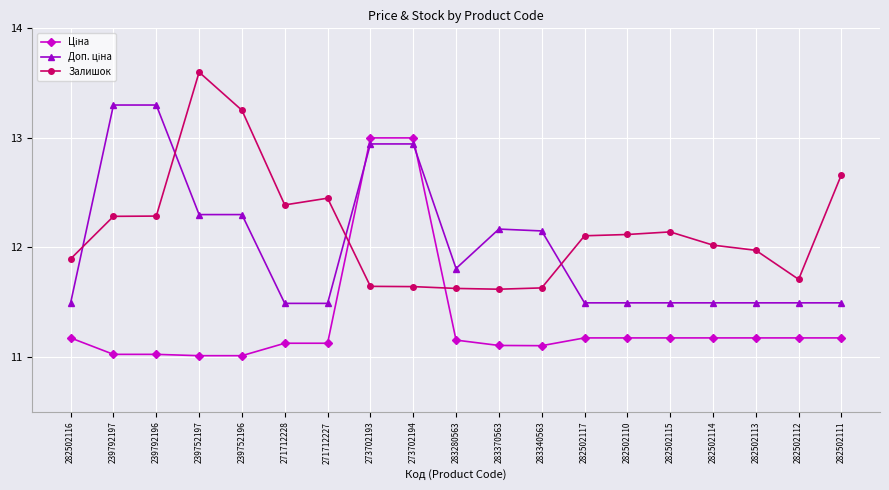

What is the spread (max minus min) of values at 271712227?

1.3